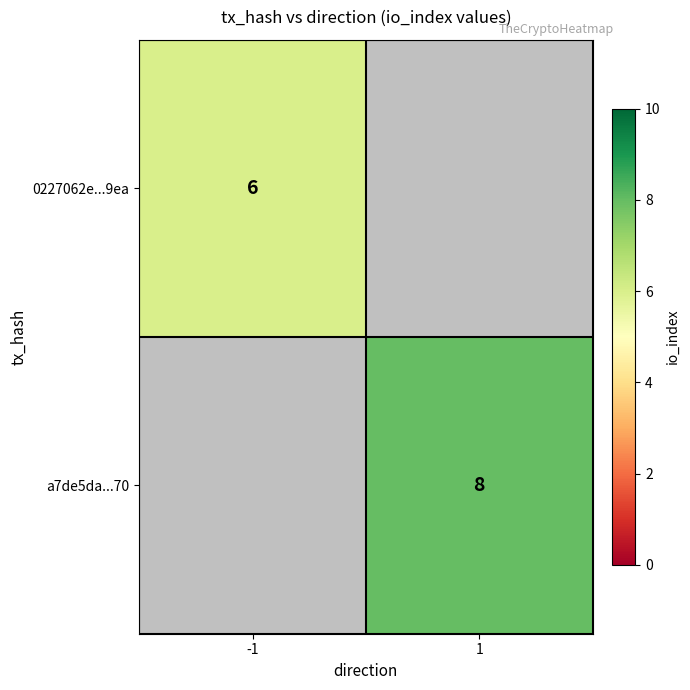

True or false: 0227062e...9ea has a value of 7.9 at -1.

False